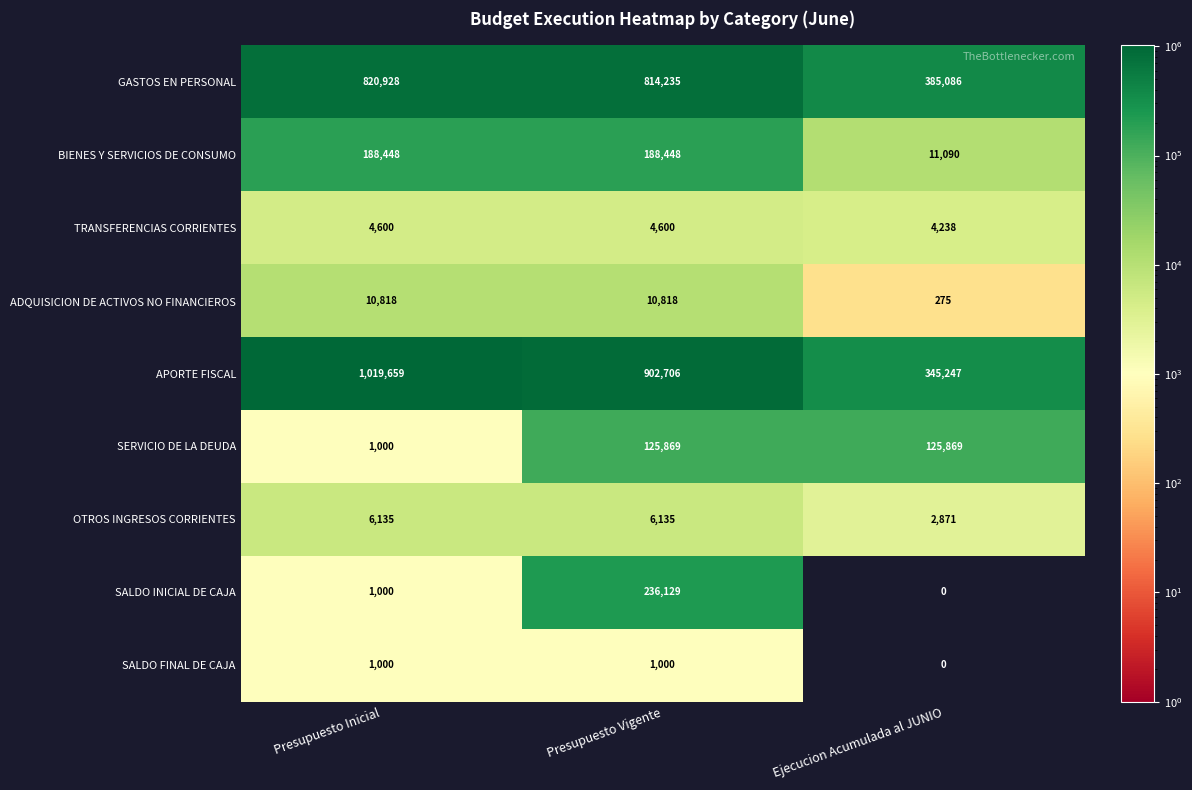

Reading left to right, what are all the values shown in this chart?

GASTOS EN PERSONAL: Presupuesto Inicial=820928	Presupuesto Vigente=814235	Ejecucion Acumulada al JUNIO=385086
BIENES Y SERVICIOS DE CONSUMO: Presupuesto Inicial=188448	Presupuesto Vigente=188448	Ejecucion Acumulada al JUNIO=11090
TRANSFERENCIAS CORRIENTES: Presupuesto Inicial=4600	Presupuesto Vigente=4600	Ejecucion Acumulada al JUNIO=4238
ADQUISICION DE ACTIVOS NO FINANCIEROS: Presupuesto Inicial=10818	Presupuesto Vigente=10818	Ejecucion Acumulada al JUNIO=275
APORTE FISCAL: Presupuesto Inicial=1019659	Presupuesto Vigente=902706	Ejecucion Acumulada al JUNIO=345247
SERVICIO DE LA DEUDA: Presupuesto Inicial=1000	Presupuesto Vigente=125869	Ejecucion Acumulada al JUNIO=125869
OTROS INGRESOS CORRIENTES: Presupuesto Inicial=6135	Presupuesto Vigente=6135	Ejecucion Acumulada al JUNIO=2871
SALDO INICIAL DE CAJA: Presupuesto Inicial=1000	Presupuesto Vigente=236129	Ejecucion Acumulada al JUNIO=0
SALDO FINAL DE CAJA: Presupuesto Inicial=1000	Presupuesto Vigente=1000	Ejecucion Acumulada al JUNIO=0